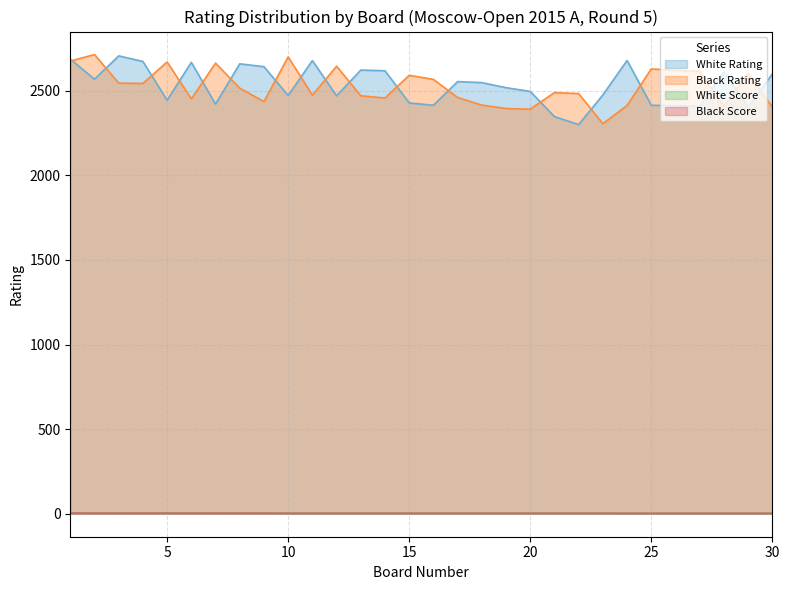

Which label corresponds to the largest value in the chart?

2